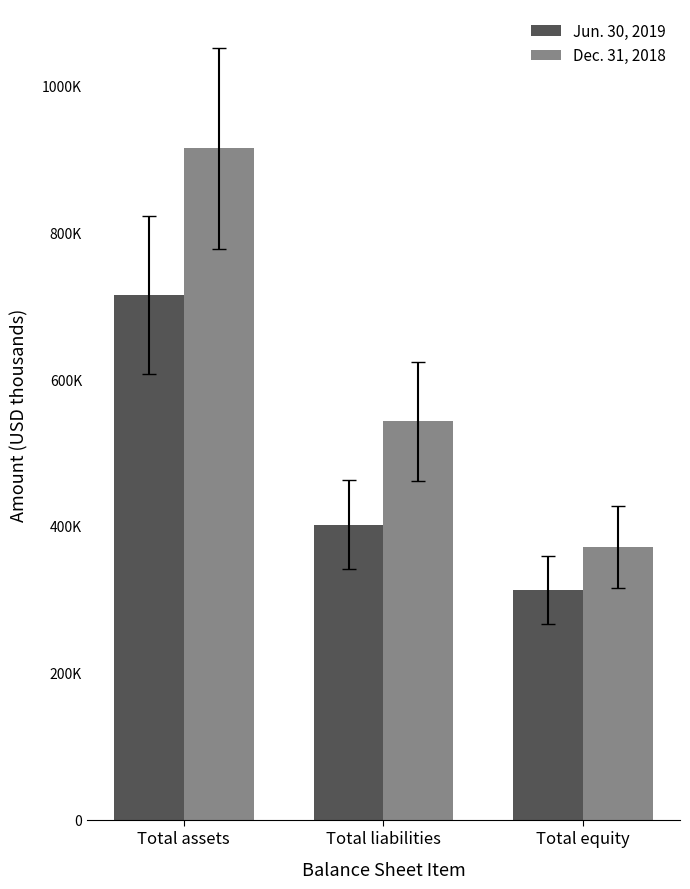

At which category is the sum across all series the highest?

Total assets